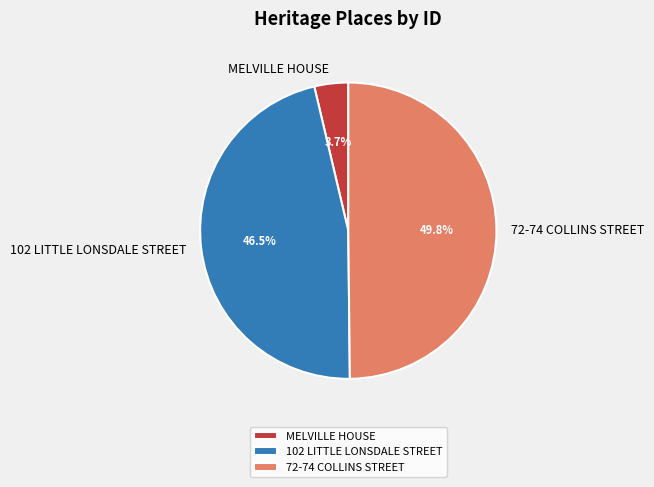

Rank the categories by value from highest to lowest.

72-74 COLLINS STREET, 102 LITTLE LONSDALE STREET, MELVILLE HOUSE